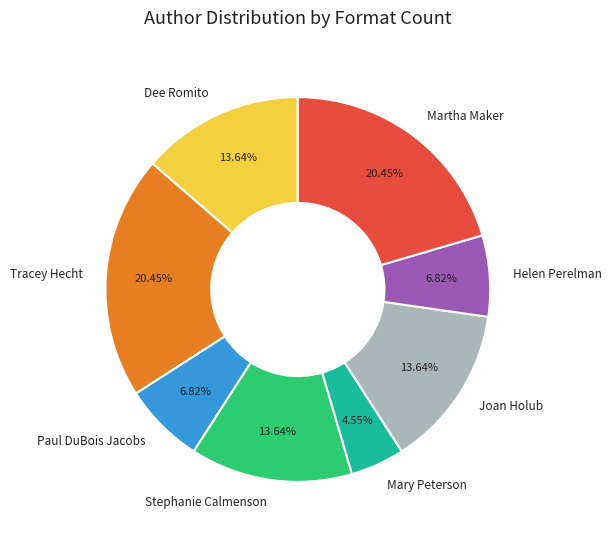

Is the sum of Dee Romito and Joan Holub greater than half?

No